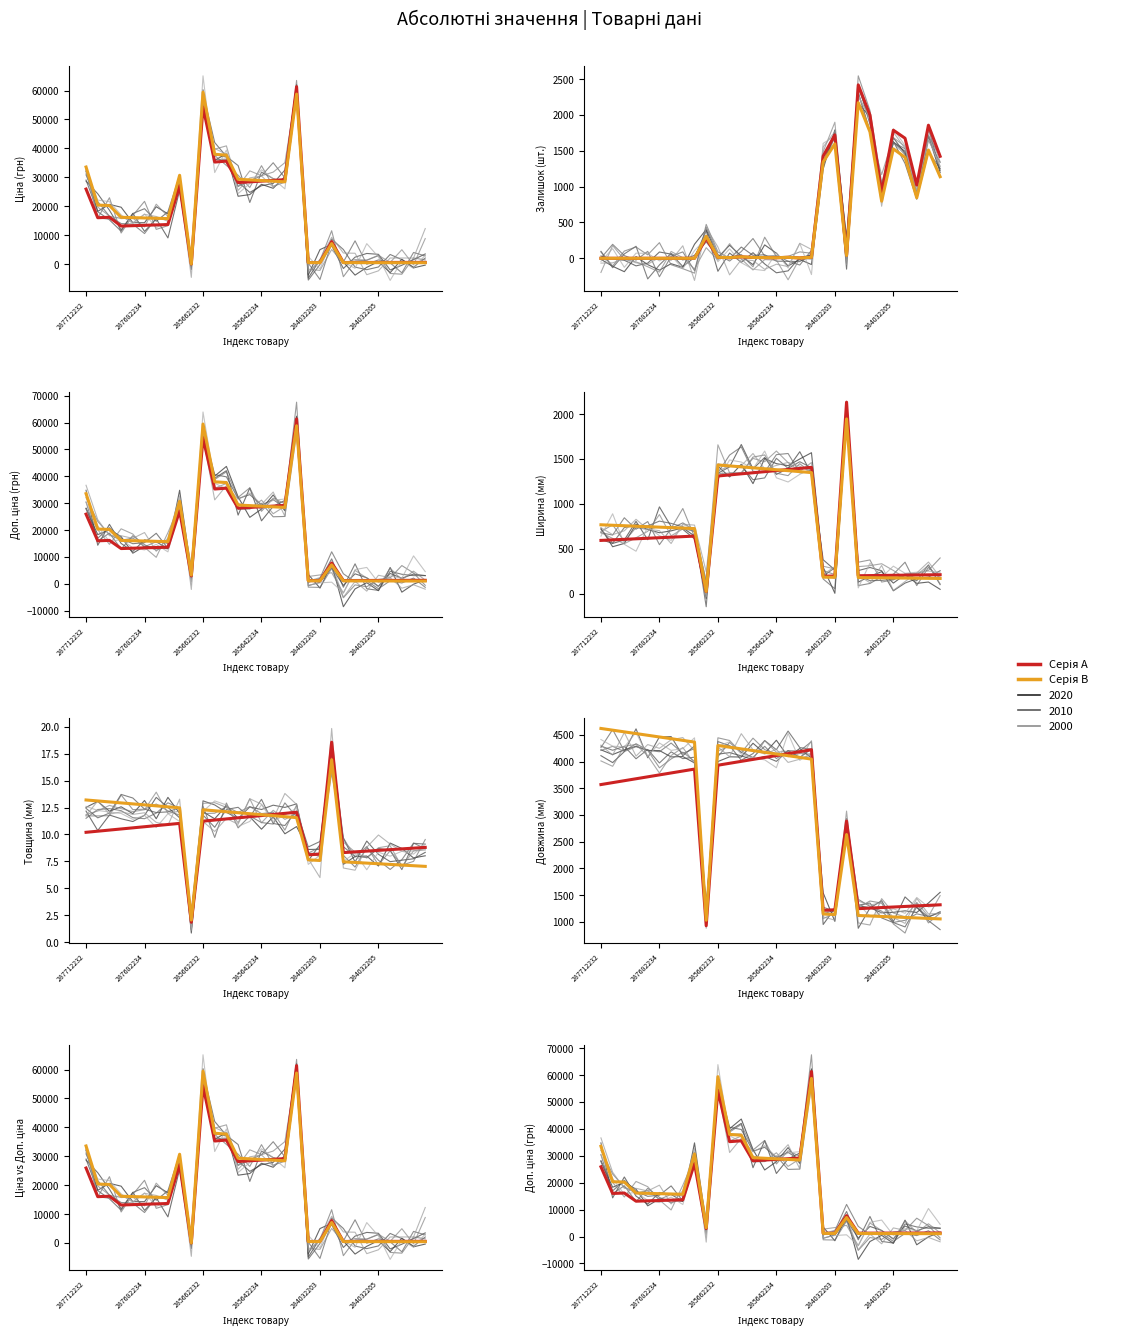

Does the chart have visible grid lines?

No